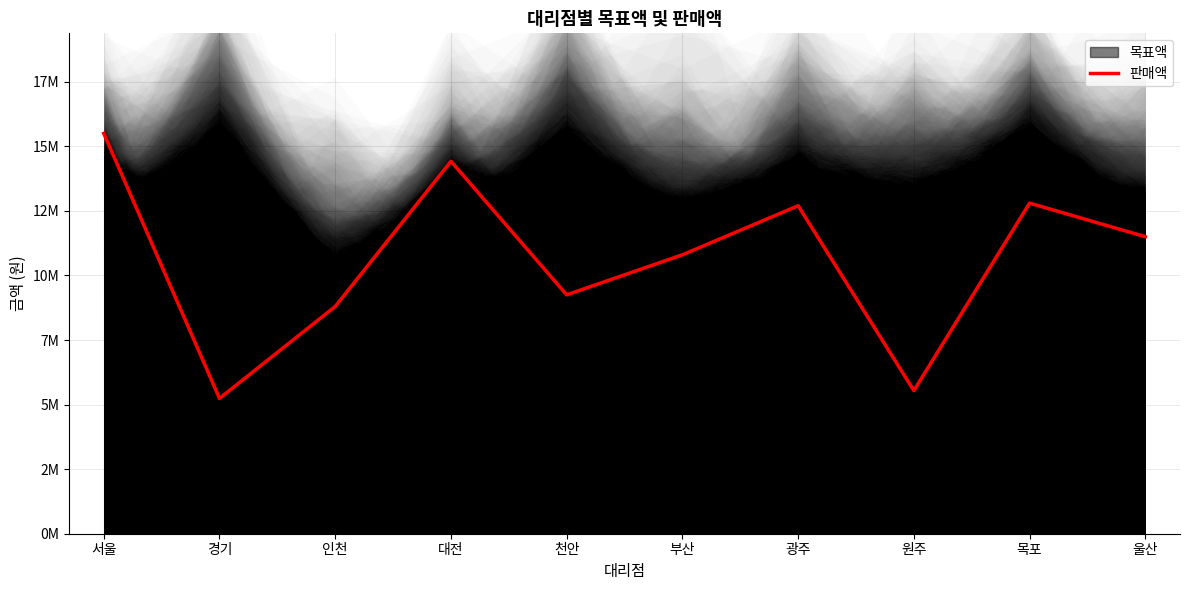

True or false: the data shows 15500000 at 서울.

True